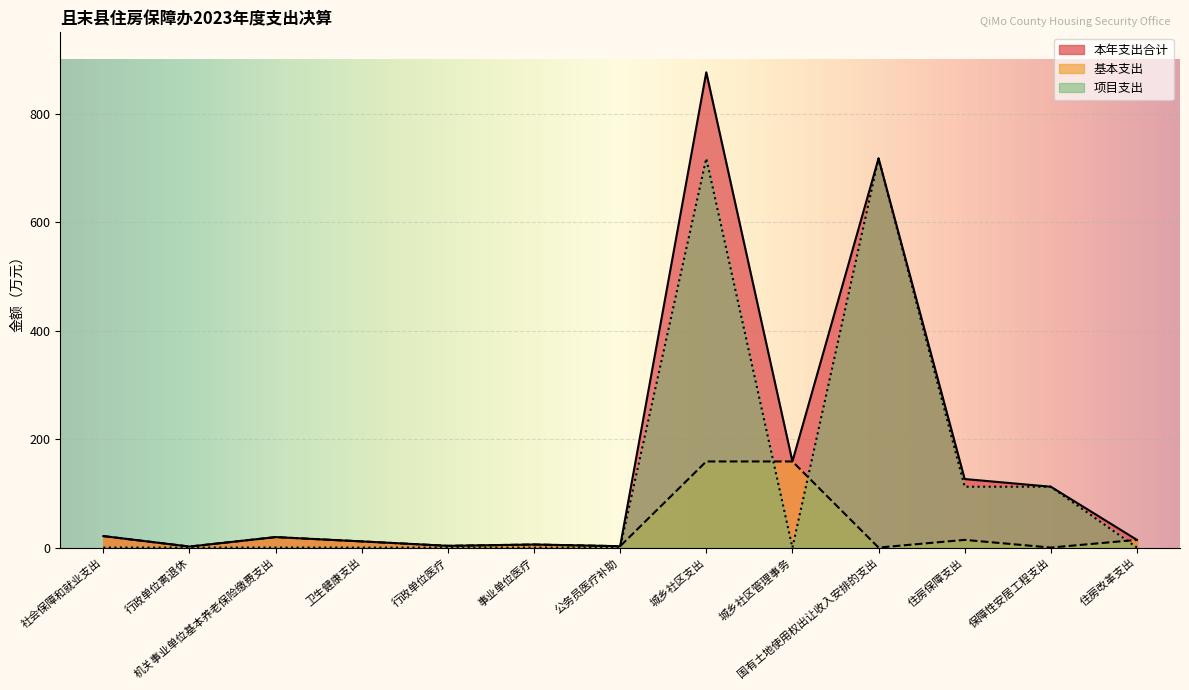

At 城乡社区支出, list the series in order from largest to smallest.

本年支出合计, 项目支出, 基本支出